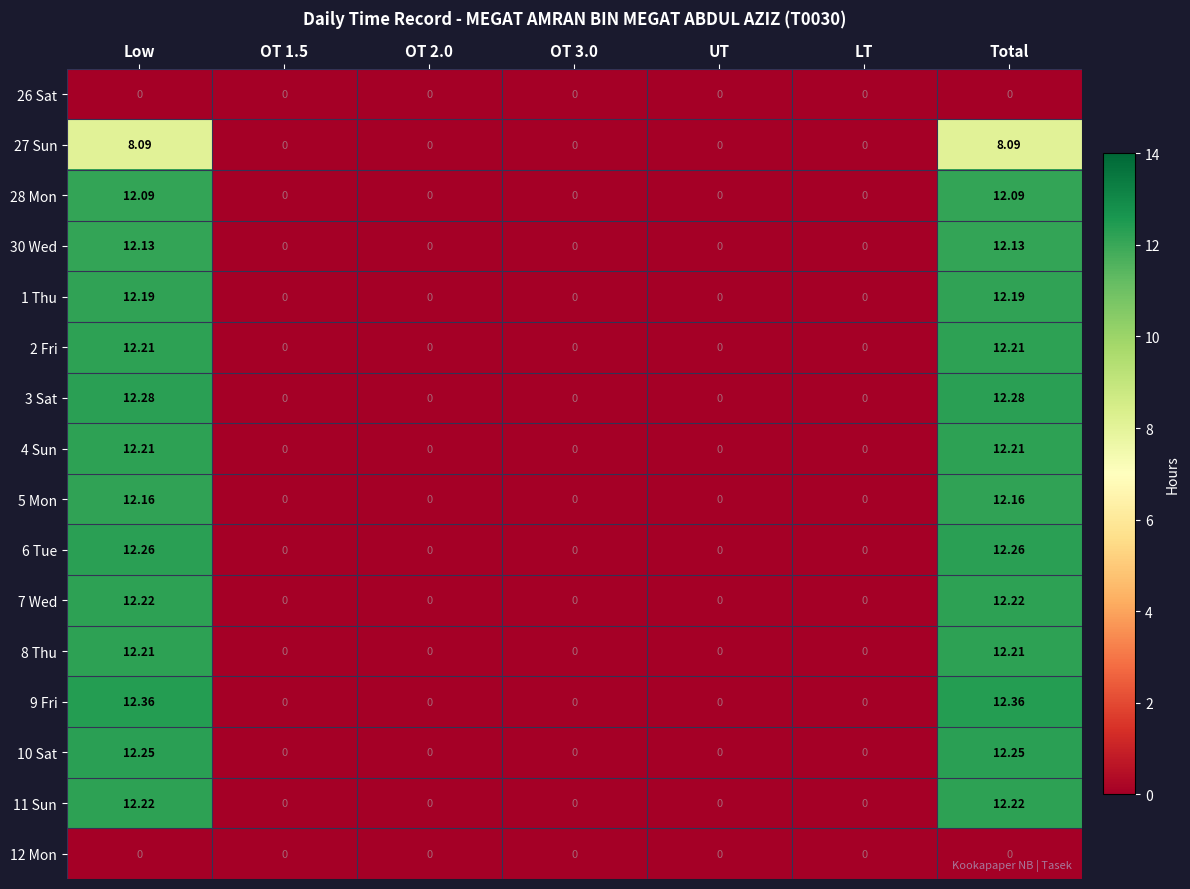

Is the value of 2 Fri at Low greater than the value of 11 Sun at Low?

No